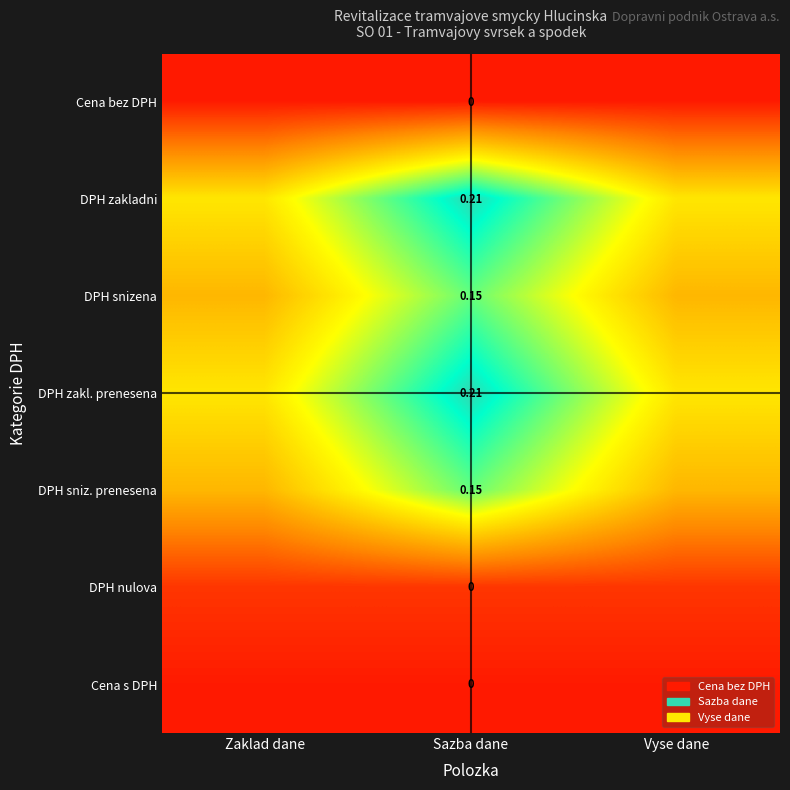

At which category is the sum across all series the highest?

Sazba dane